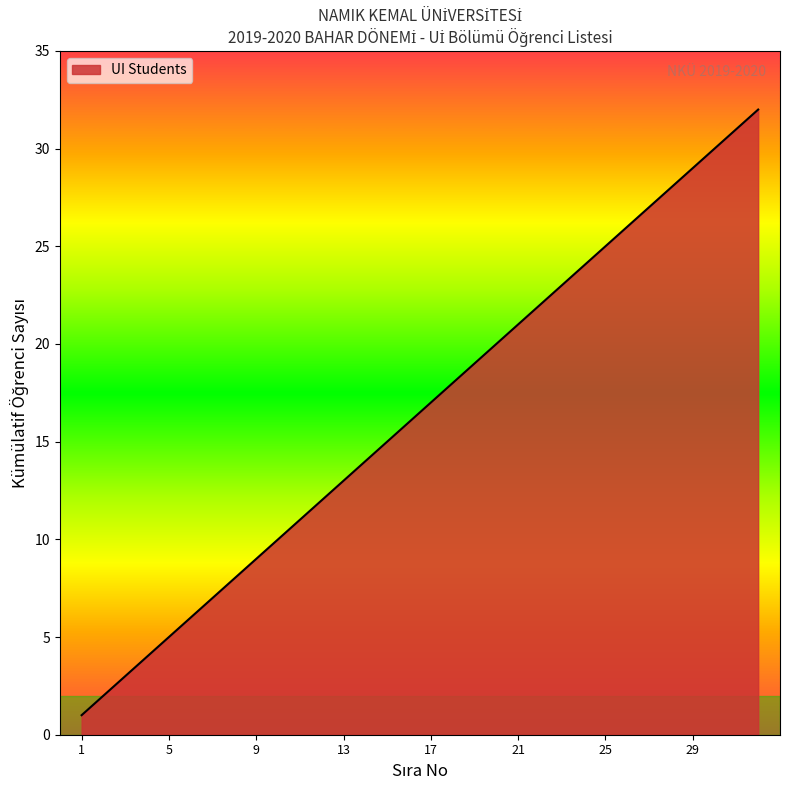

What is the difference between the second highest and minimum values?

30